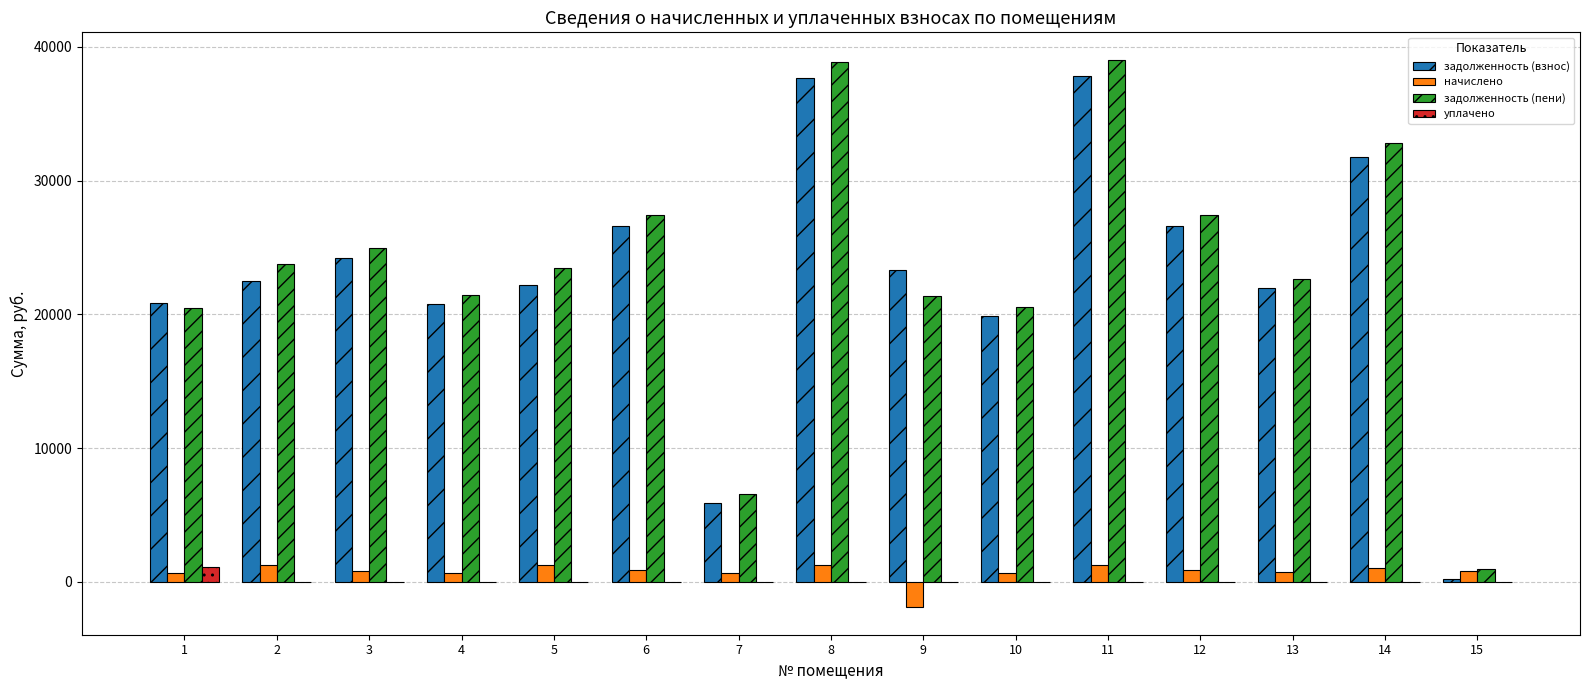

What is the average value of the задолженность (пени) series?

23458.7